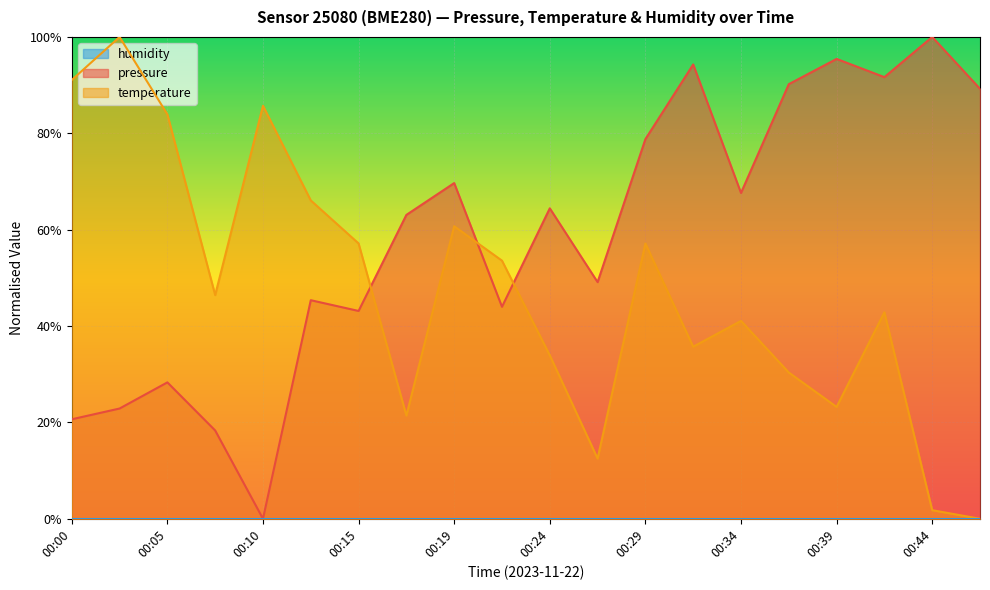

Is it true that temperature equals 0.0 at 00:44?

True